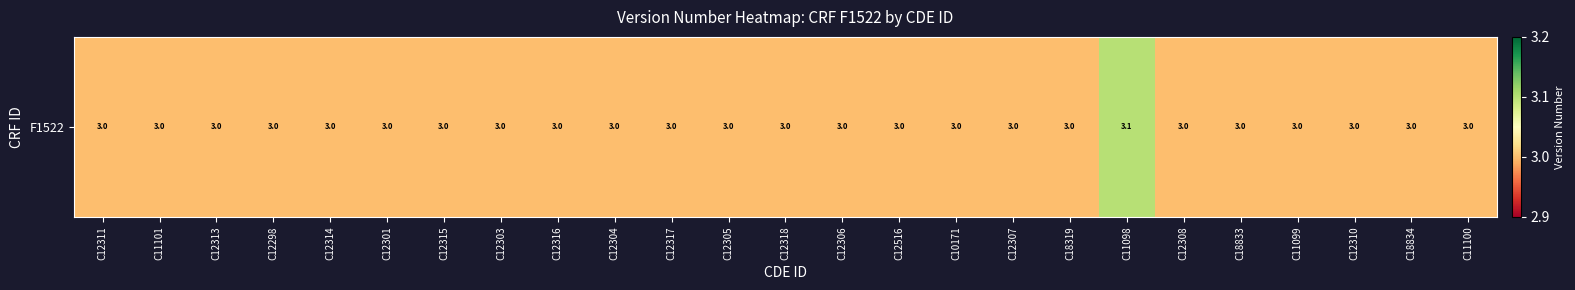

Reading right to left, transcribe all the data shown in this chart.

C11100=3.0	C18834=3.0	C12310=3.0	C11099=3.0	C18833=3.0	C12308=3.0	C11098=3.1	C18319=3.0	C12307=3.0	C10171=3.0	C12516=3.0	C12306=3.0	C12318=3.0	C12305=3.0	C12317=3.0	C12304=3.0	C12316=3.0	C12303=3.0	C12315=3.0	C12301=3.0	C12314=3.0	C12298=3.0	C12313=3.0	C11101=3.0	C12311=3.0